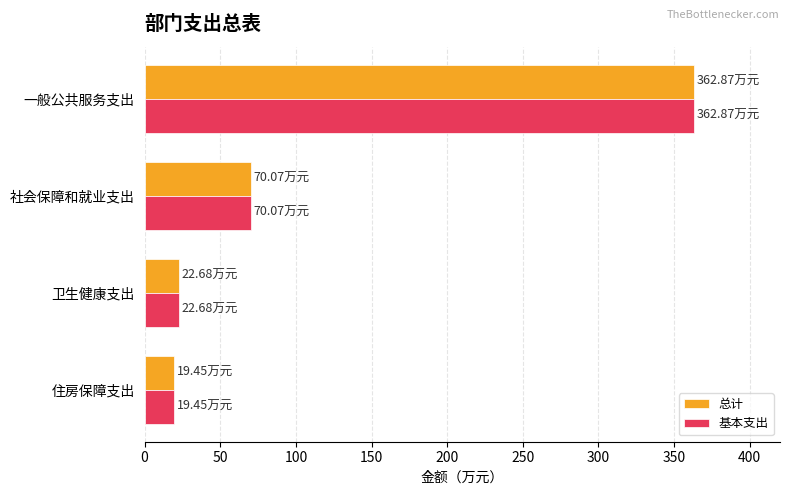

What are all the series names shown in the legend?

总计, 基本支出